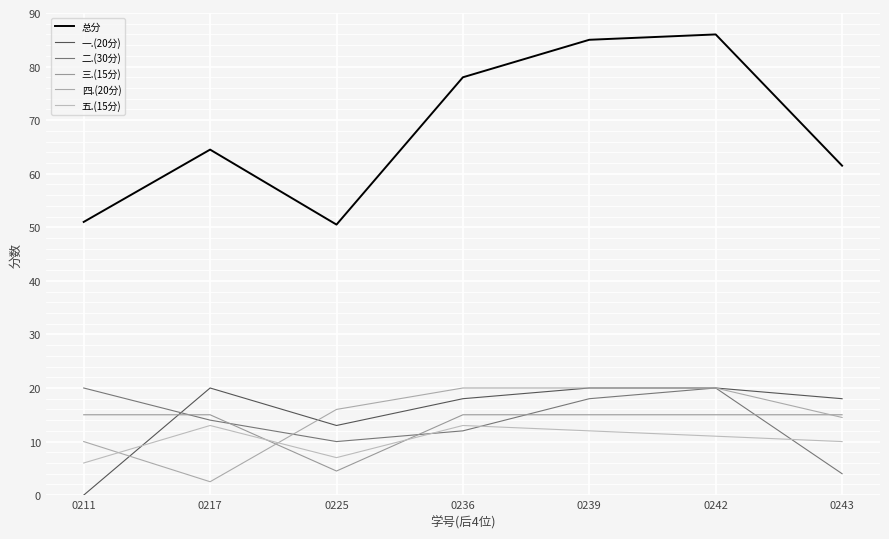

At which category does 五.(15分) reach its first local peak?

0217